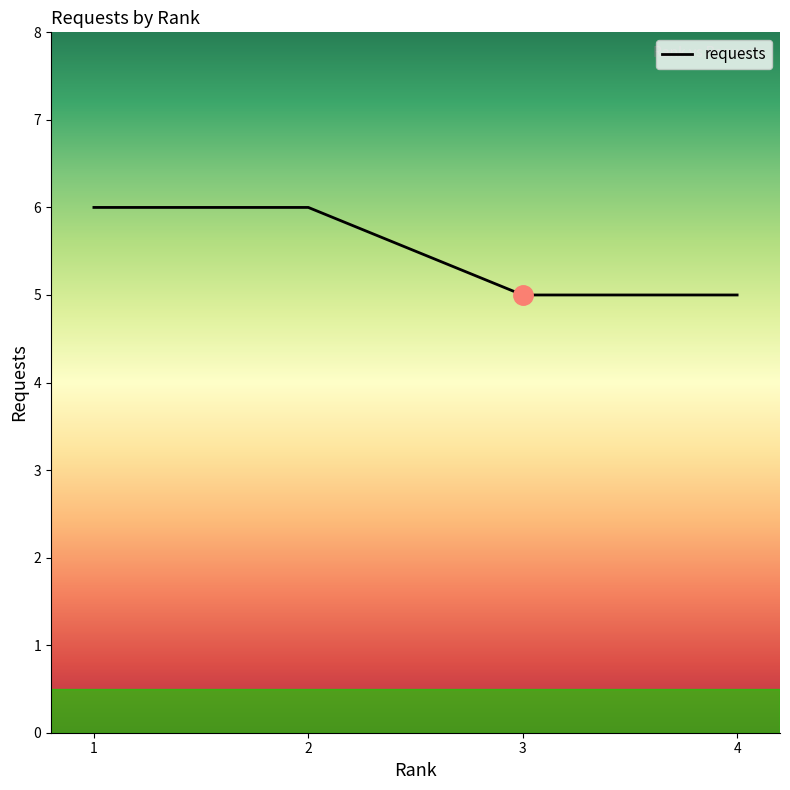

Reading left to right, list all the values displayed in this chart.

6	6	5	5